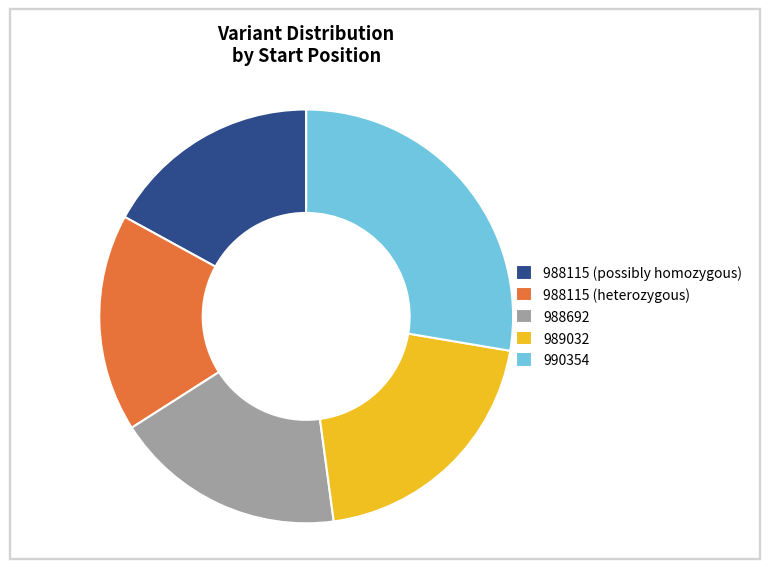

The 990354 slice represents 43% of the pie. True or false?

False